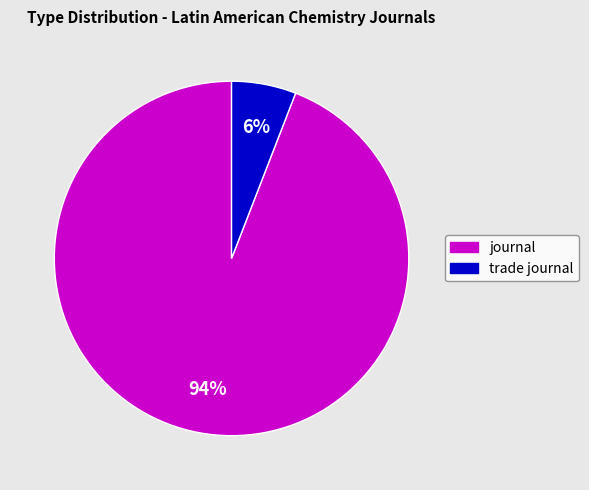

How many segments does this pie chart have?

2